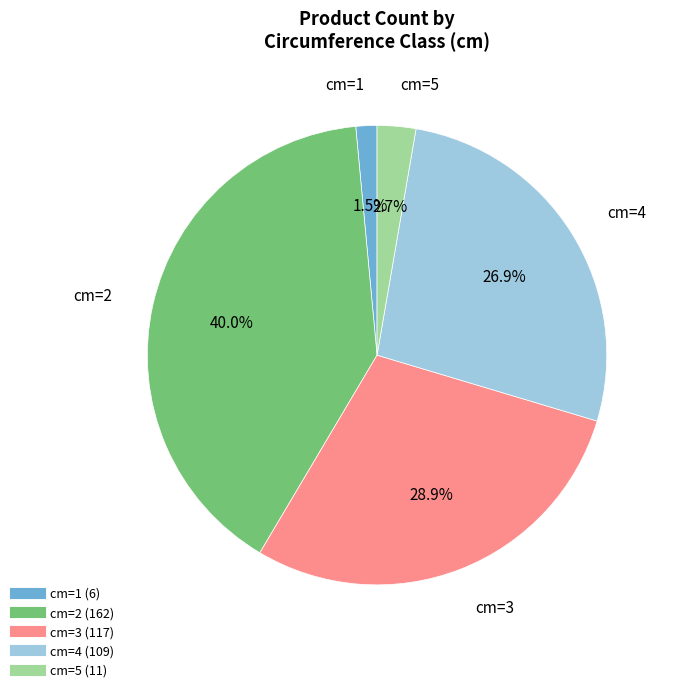

Does any single category account for the majority?

No